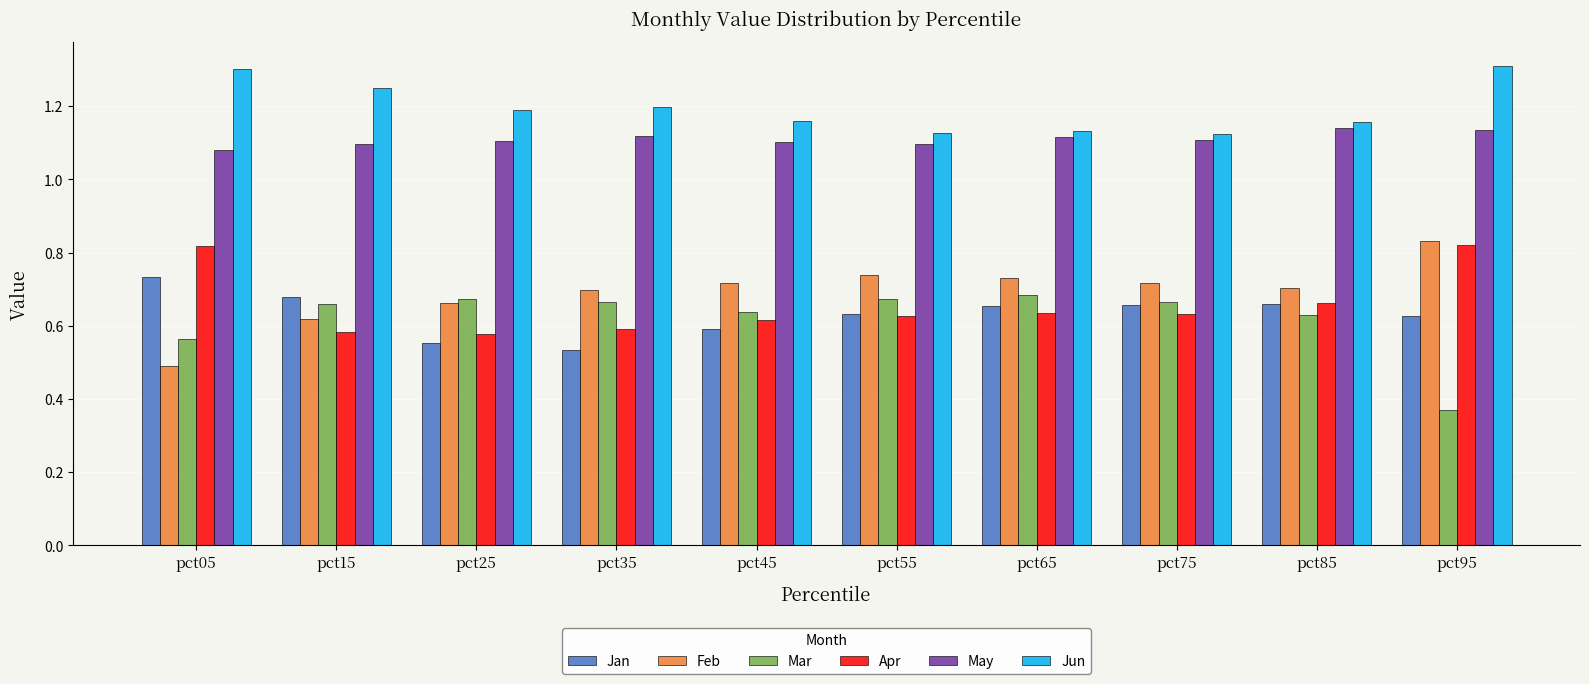

The Jun series shows 0.4 at pct75. True or false?

False